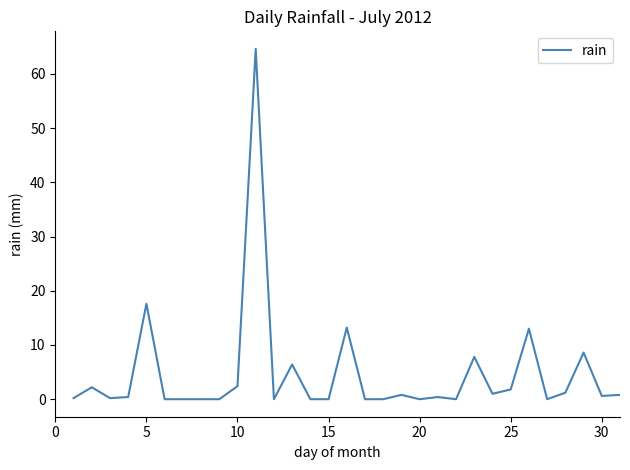

Count the number of data series in this chart.

1